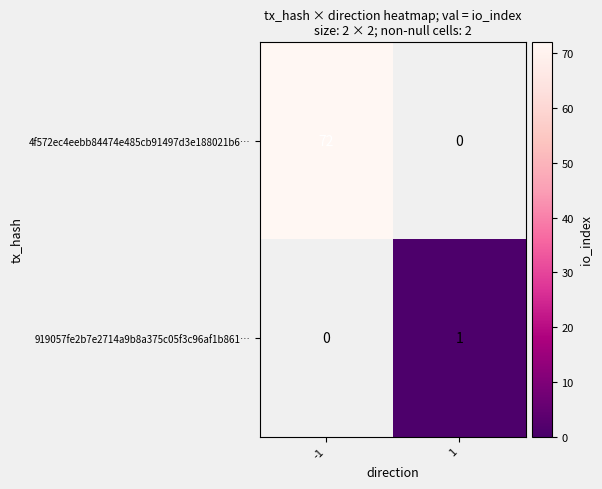

The value of 4f572ec4eebb84474e485cb91497d3e188021b6… at -1 is 94. True or false?

False